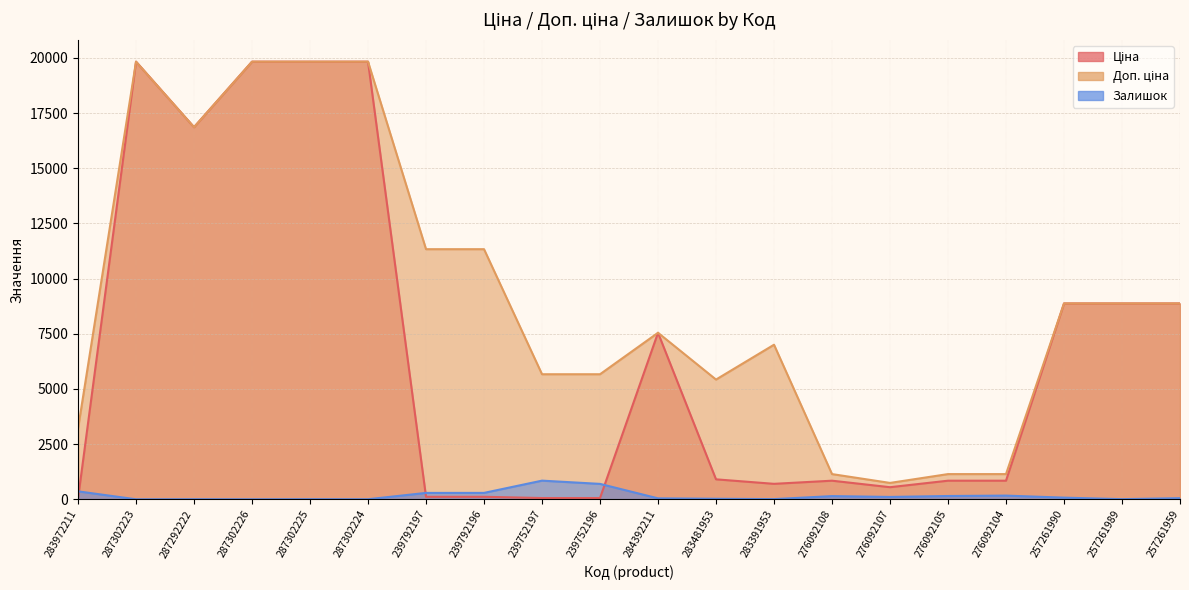

What is the difference between the highest and lowest values at 239792197?

11220.7